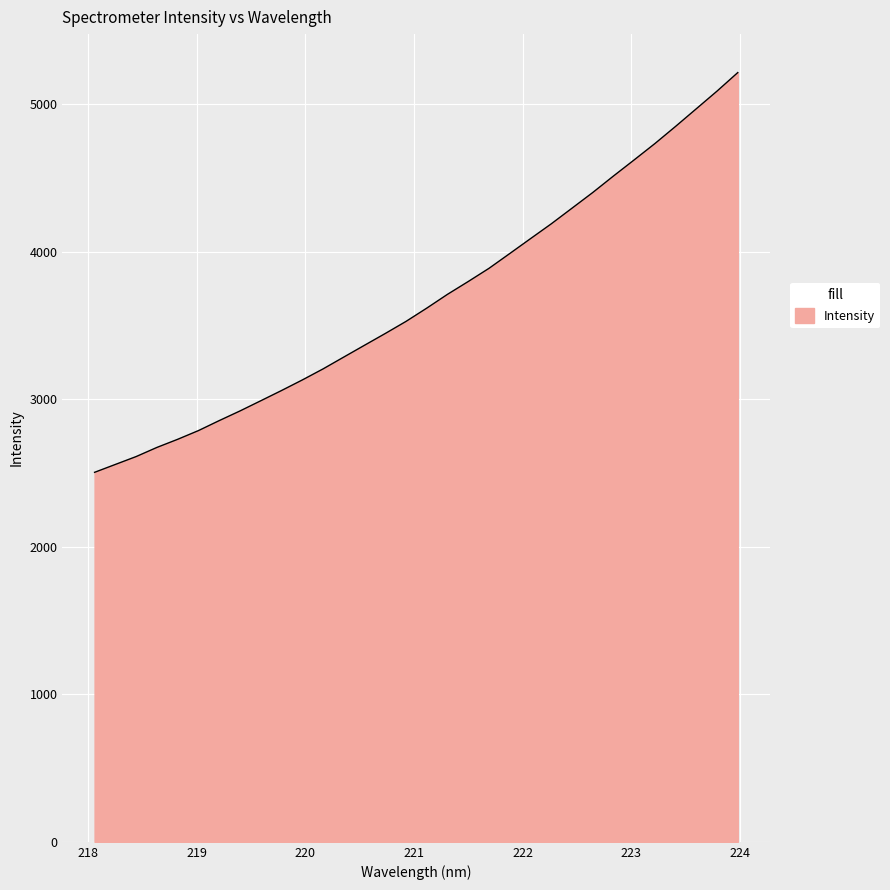

What is the difference between the maximum and minimum values?

2709.4